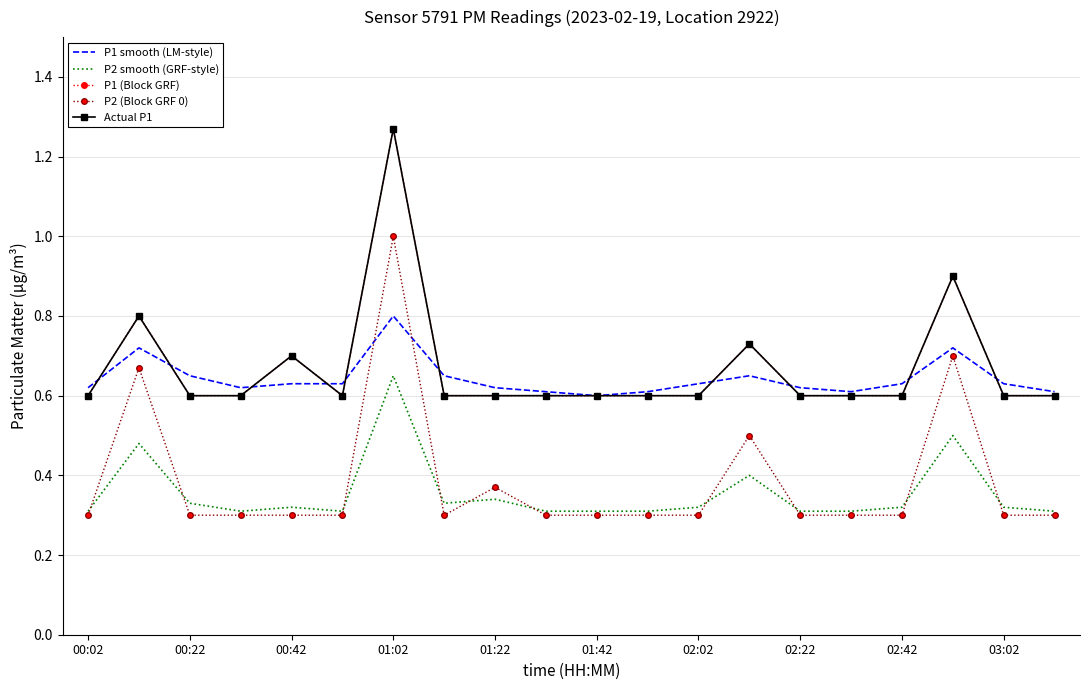

True or false: P2 (Block GRF 0) and Actual P1 cross at least once.

False